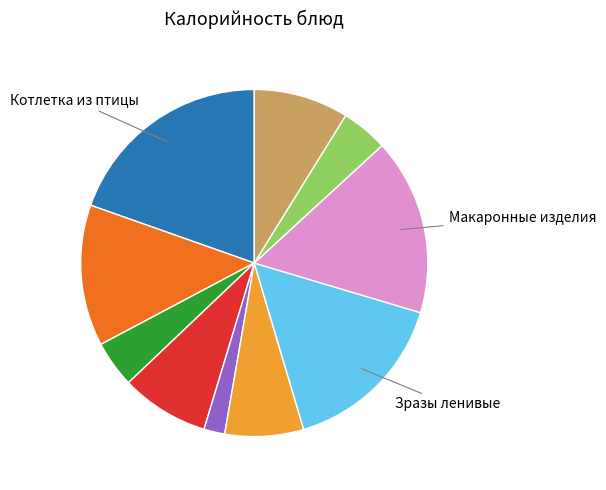

Count the number of slices in the pie.

10